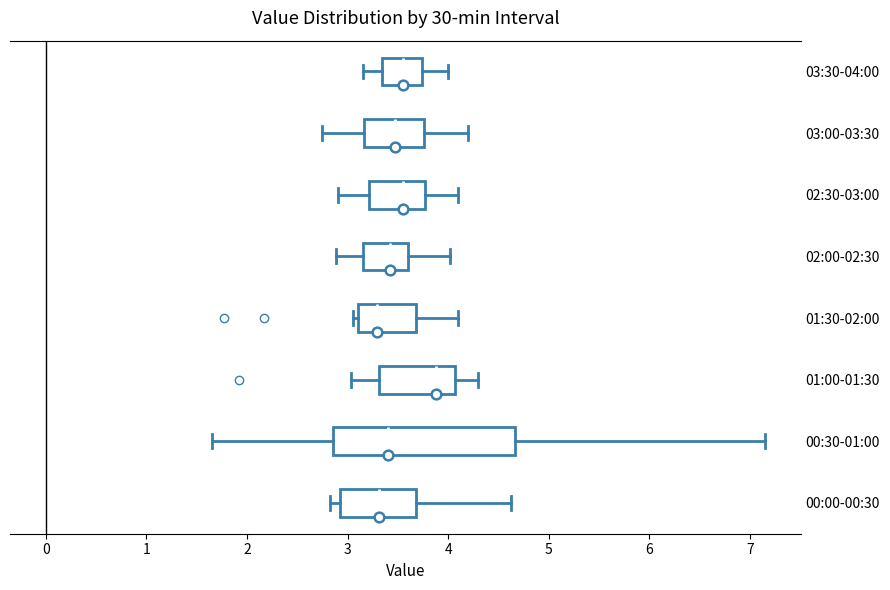

Reading bottom to top, read every box against the x-axis: the position of its median line, the range the box covers, and the ends of its whiskers. The values are not printed on the chart, so give them approximately, as read against the axis.

00:00-00:30: median 3.3, box 2.9 to 3.7, whiskers 2.8 to 4.6
00:30-01:00: median 3.4, box 2.9 to 4.7, whiskers 1.7 to 7.2
01:00-01:30: median 3.9, box 3.3 to 4.1, whiskers 3.0 to 4.3
01:30-02:00: median 3.3, box 3.1 to 3.7, whiskers 3.1 (just left of the box's left edge) to 4.1
02:00-02:30: median 3.4, box 3.2 to 3.6, whiskers 2.9 to 4.0
02:30-03:00: median 3.6, box 3.2 to 3.8, whiskers 2.9 to 4.1
03:00-03:30: median 3.5, box 3.2 to 3.8, whiskers 2.8 to 4.2
03:30-04:00: median 3.6, box 3.3 to 3.7, whiskers 3.2 to 4.0